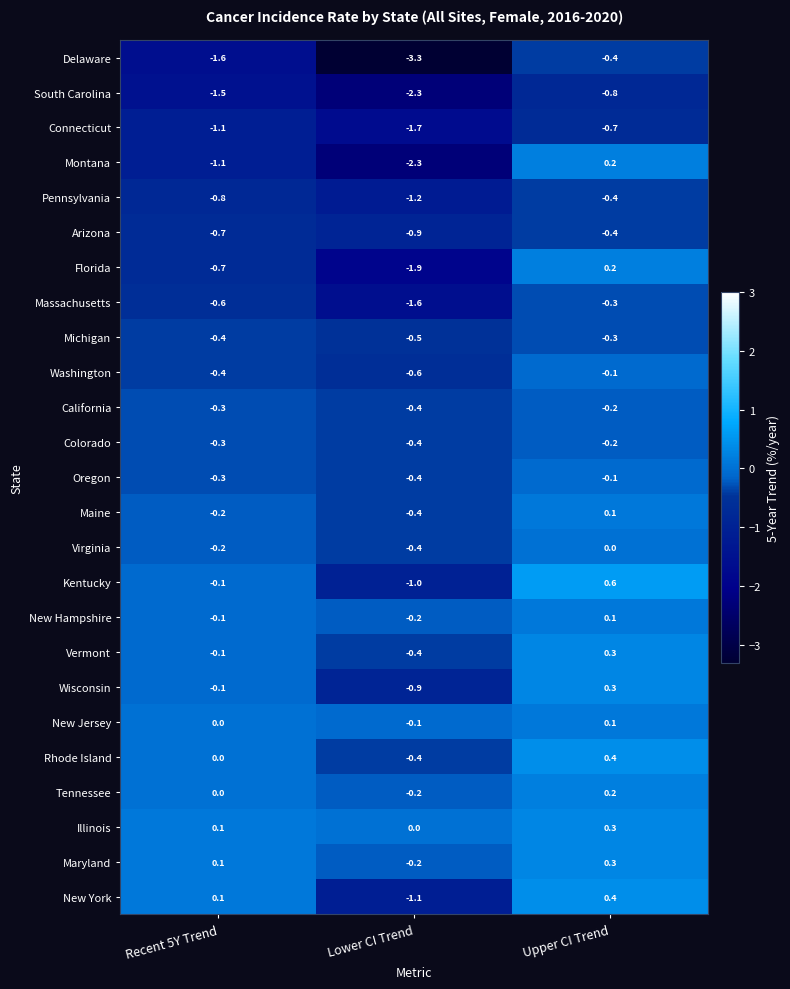

Count the number of data series in this chart.

25